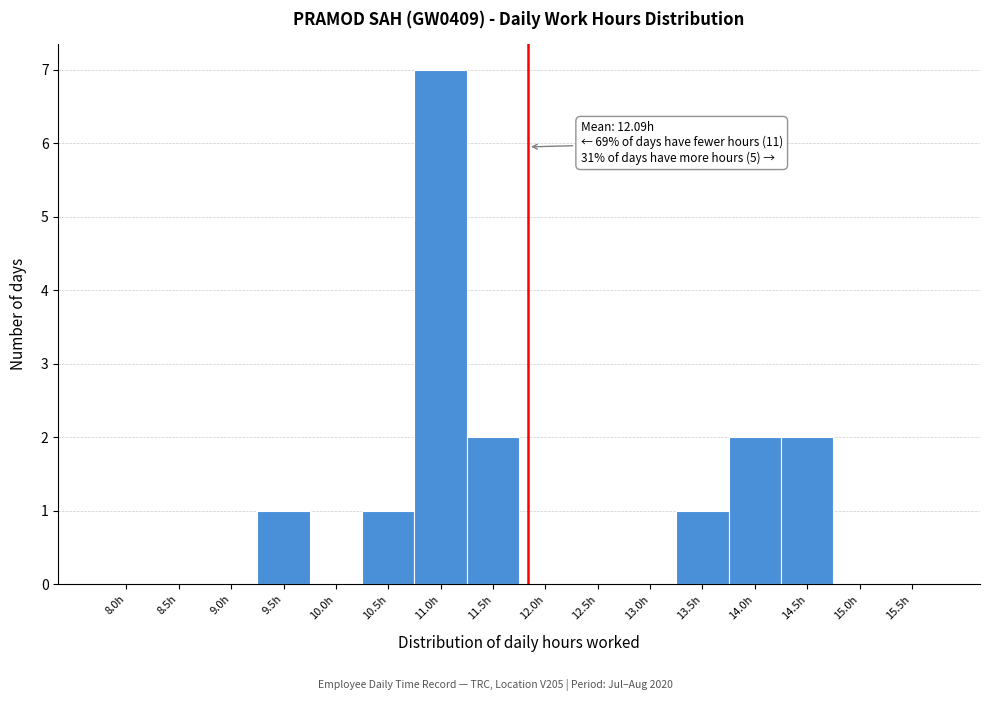

Reading left to right, transcribe all the data shown in this chart.

8.0h=0	8.5h=0	9.0h=0	9.5h=1	10.0h=0	10.5h=1	11.0h=7	11.5h=2	12.0h=0	12.5h=0	13.0h=0	13.5h=1	14.0h=2	14.5h=2	15.0h=0	15.5h=0